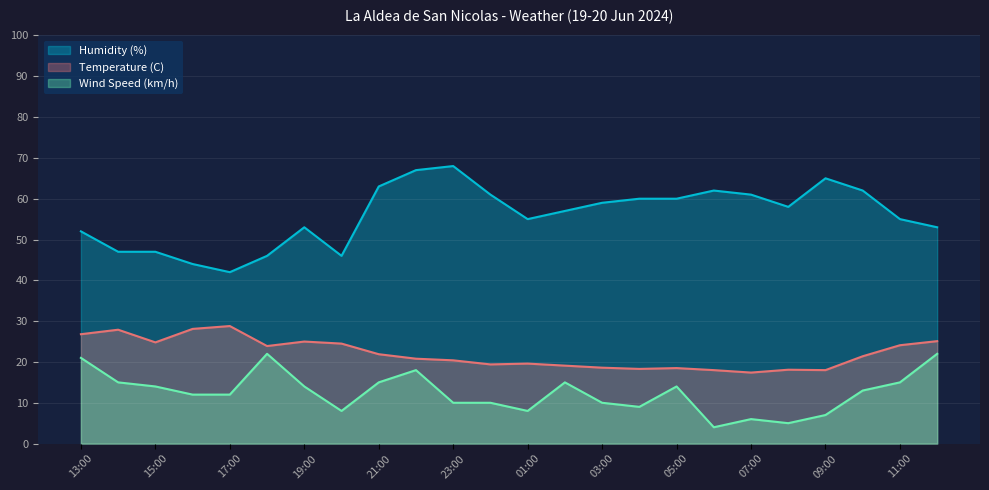

What is the difference between the second highest and minimum values in the Temperature (C) series?

10.7